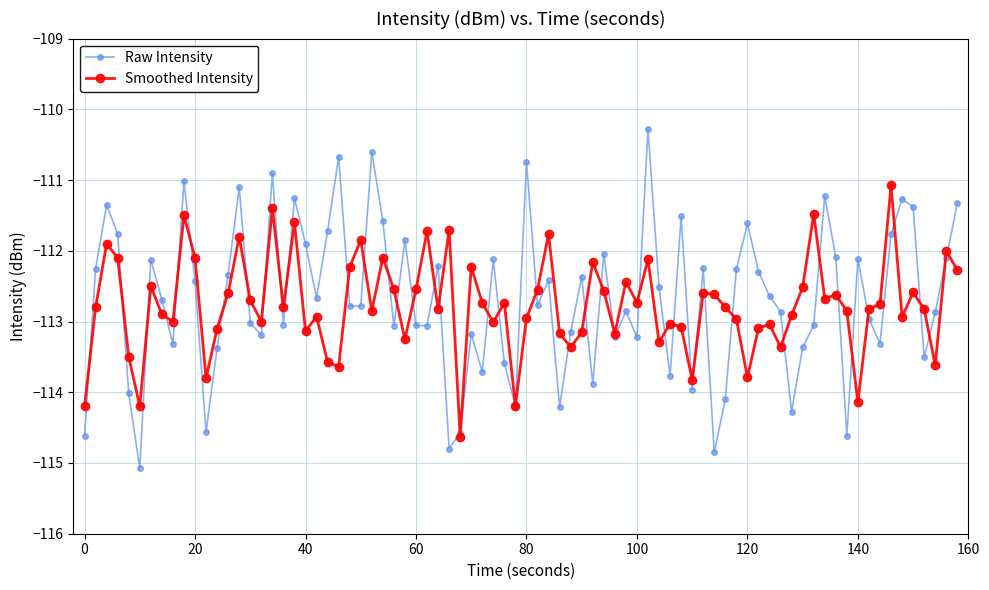

What is the lowest value of the Smoothed Intensity series?

-114.6